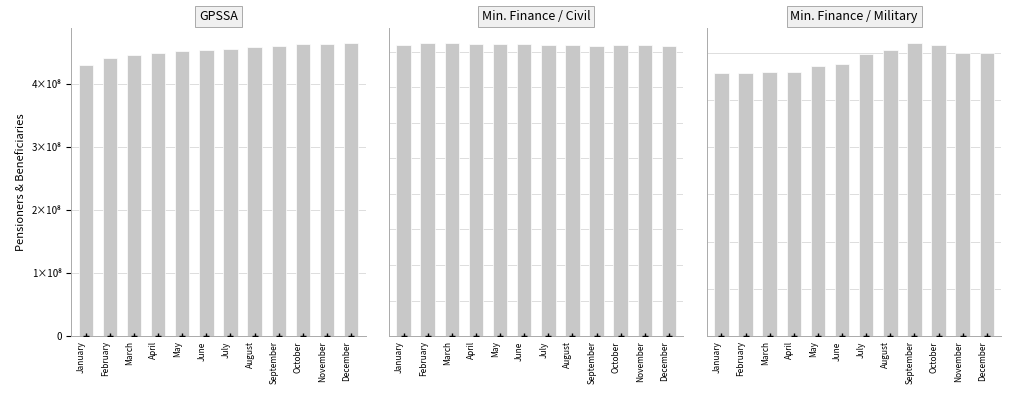

How many data points in Pensioners & beneficiaries of the Ministry of Finance / Civil are less than 40965126?

6